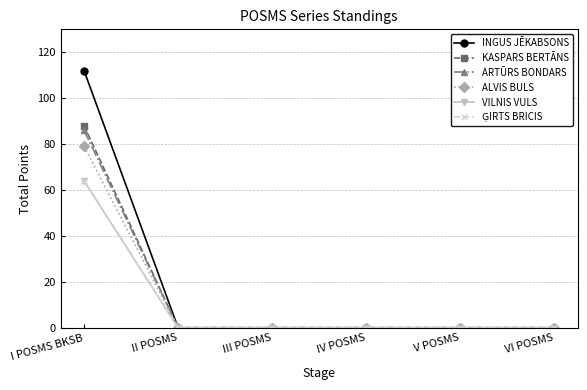

Which series has the largest range (max minus min)?

INGUS JĒKABSONS